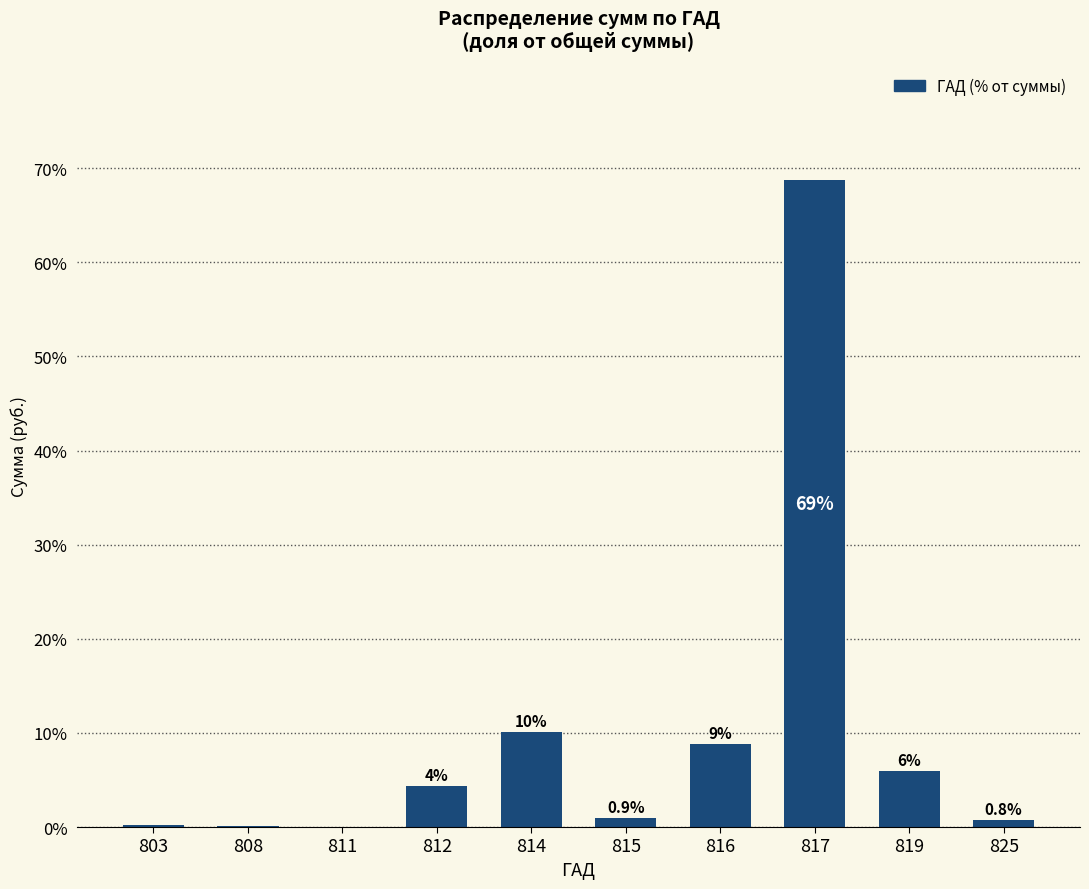

Are the bars horizontal?

No